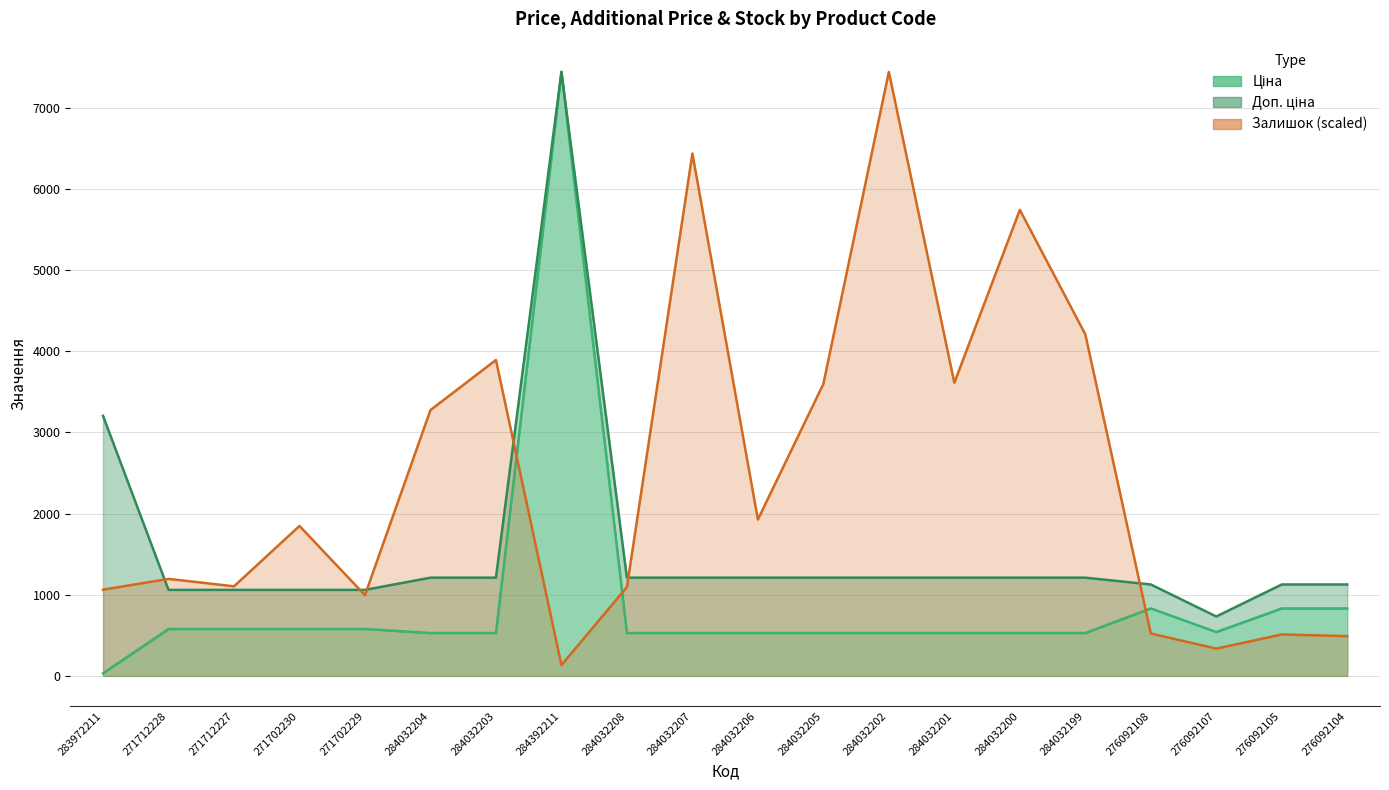

True or false: Ціна and Залишок intersect in this chart.

True